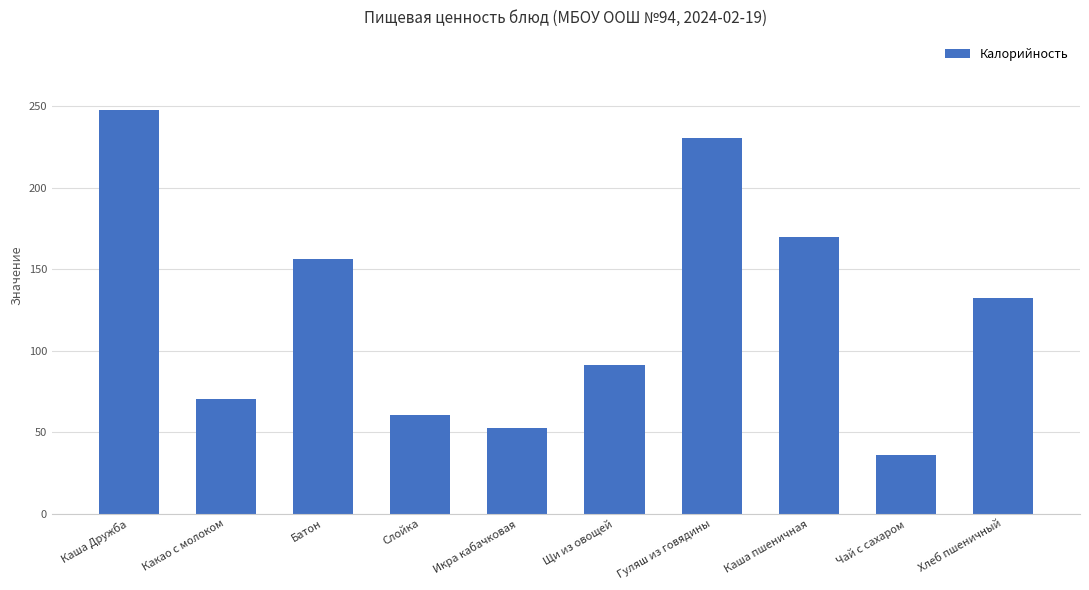

How many values are below 132?

5